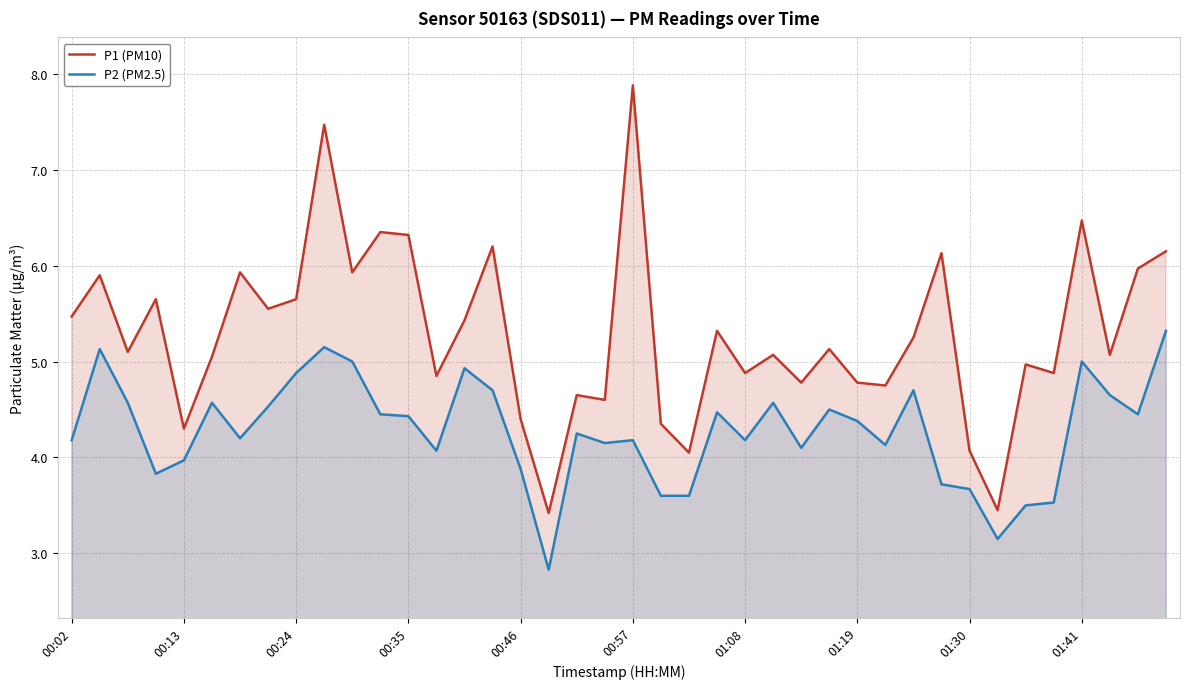

How many data points in P1 (PM10) are above 5?

24